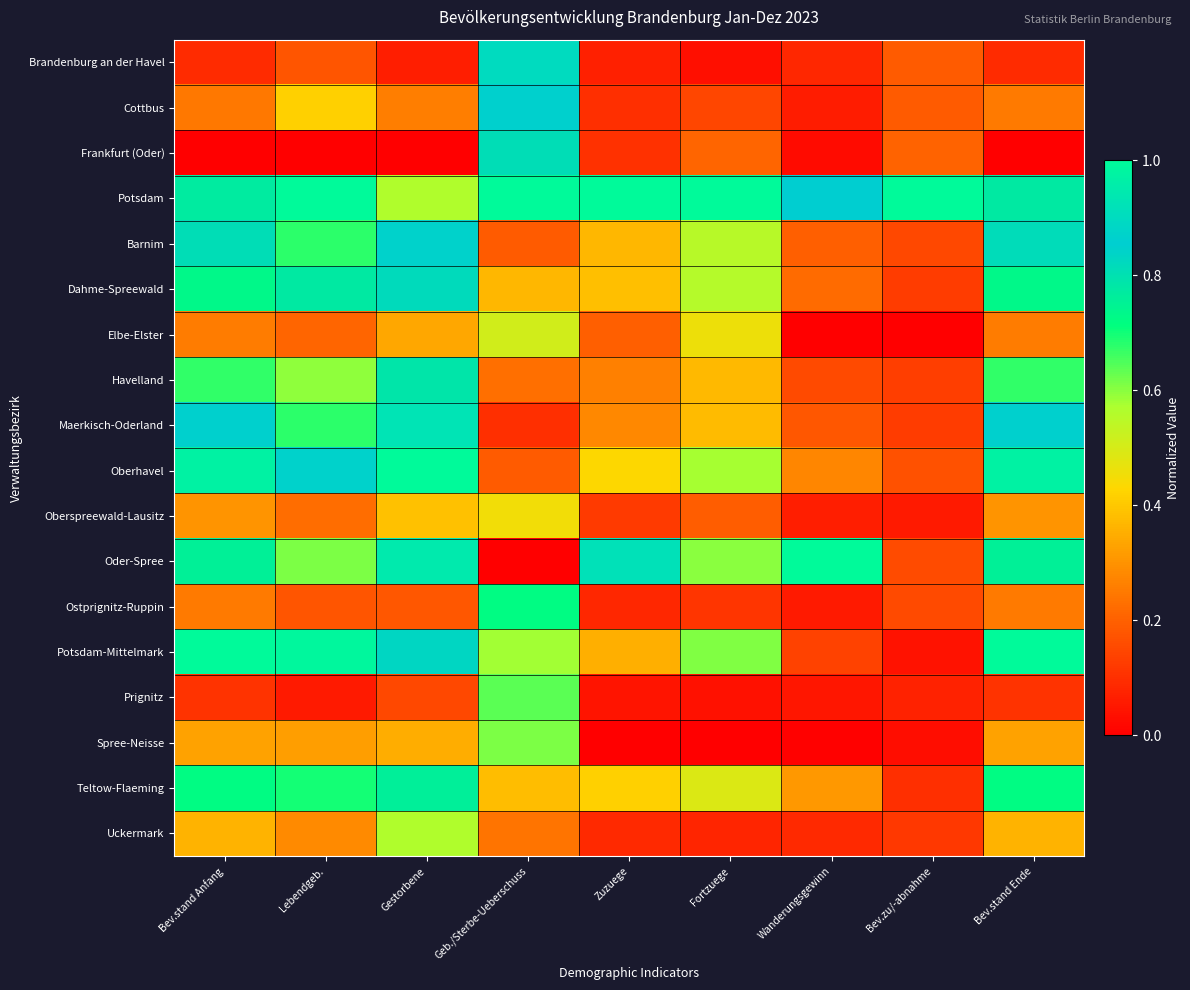

At Bev.stand Anfang, list the series in order from smallest to largest.

Frankfurt (Oder), Brandenburg an der Havel, Prignitz, Cottbus, Ostprignitz-Ruppin, Elbe-Elster, Oberspreewald-Lausitz, Spree-Neisse, Uckermark, Havelland, Teltow-Flaeming, Dahme-Spreewald, Oder-Spree, Potsdam, Barnim, Maerkisch-Oderland, Oberhavel, Potsdam-Mittelmark